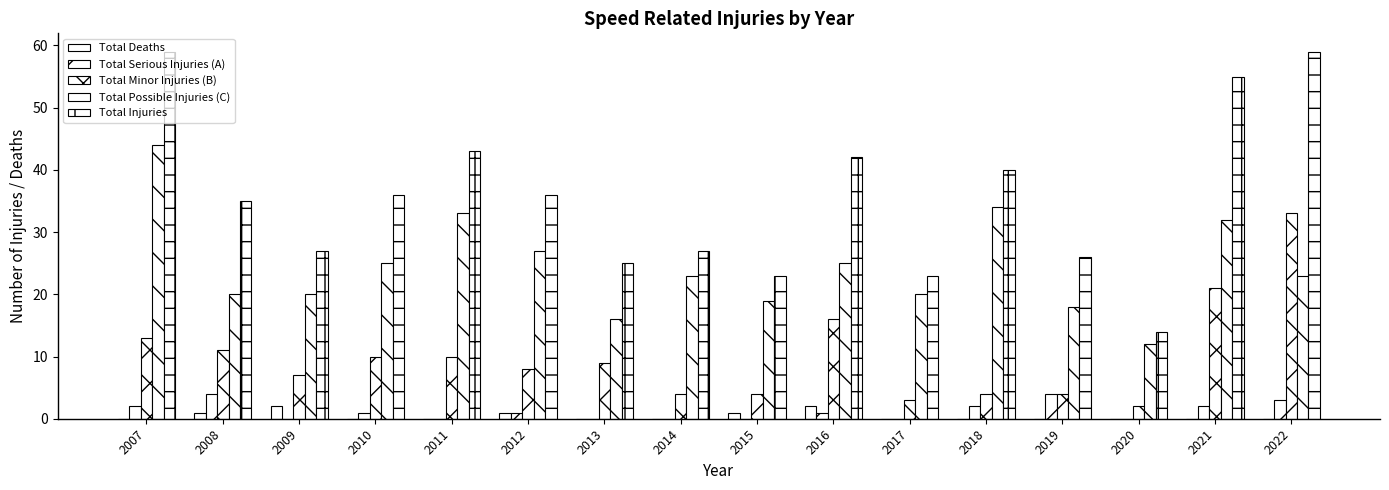

Are the bars grouped side by side (vs. stacked)?

Yes